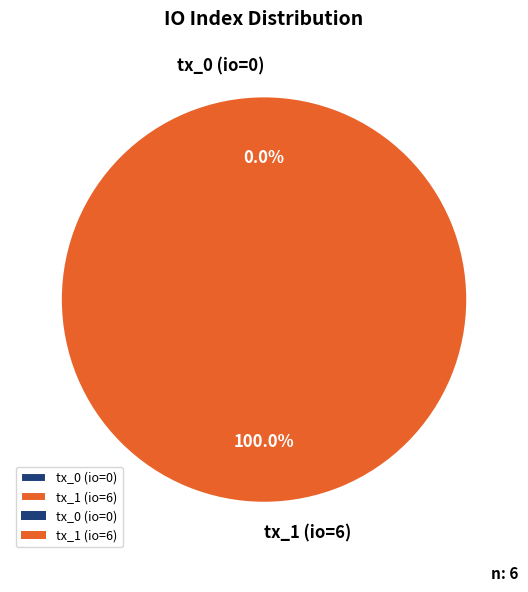

To the nearest percent, what is the difference between the tx_1 (io=6) and tx_0 (io=0) slice percentages?

100%